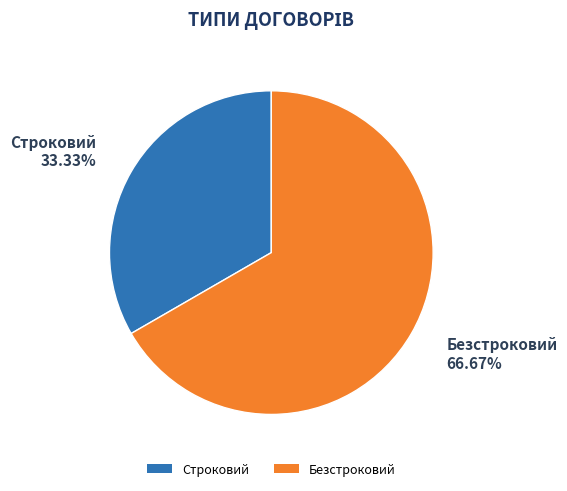

Does any single category account for the majority?

Yes